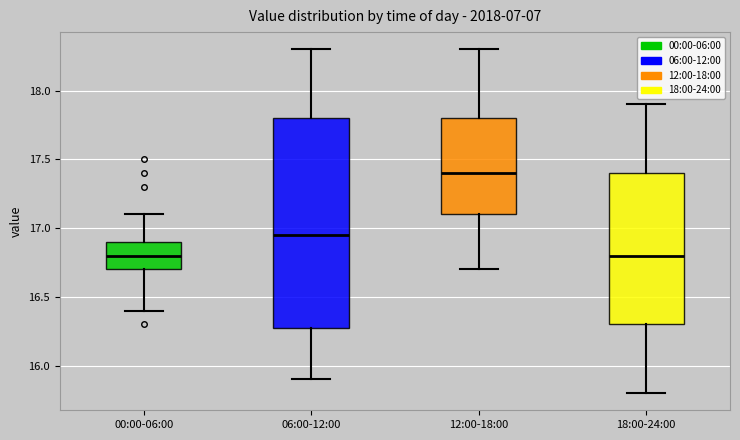

Which box is the tallest, from its lower edge to its upper edge?

06:00-12:00